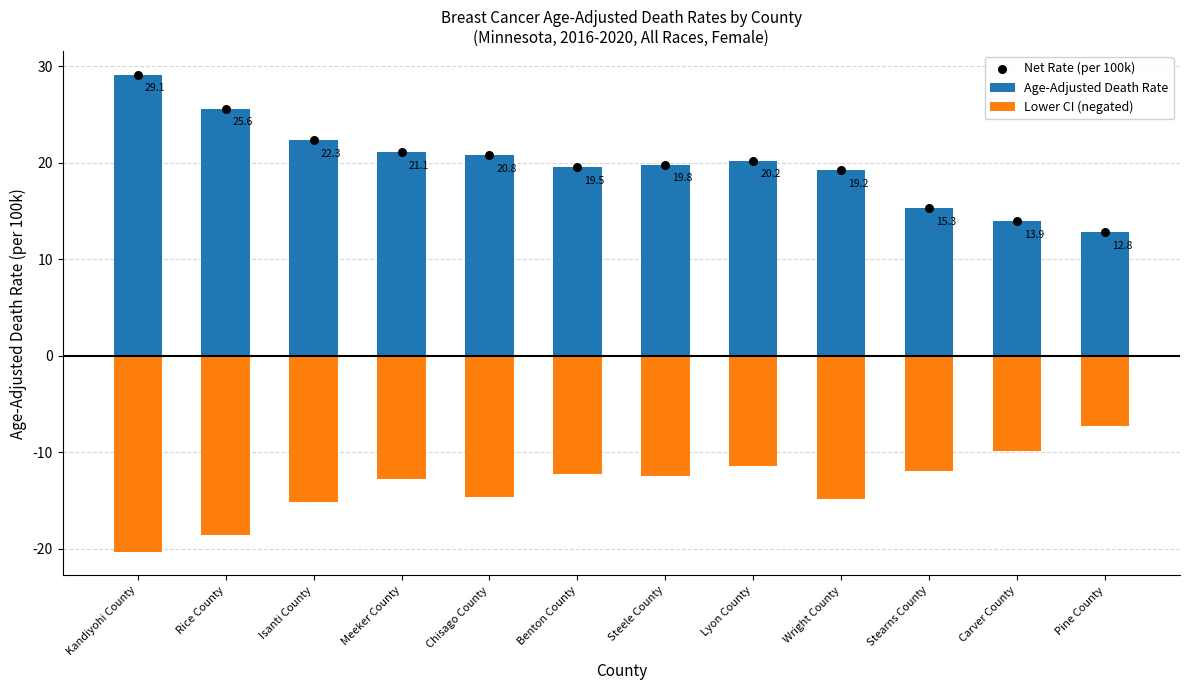

Which series has the largest total across all categories?

Age-Adjusted Death Rate